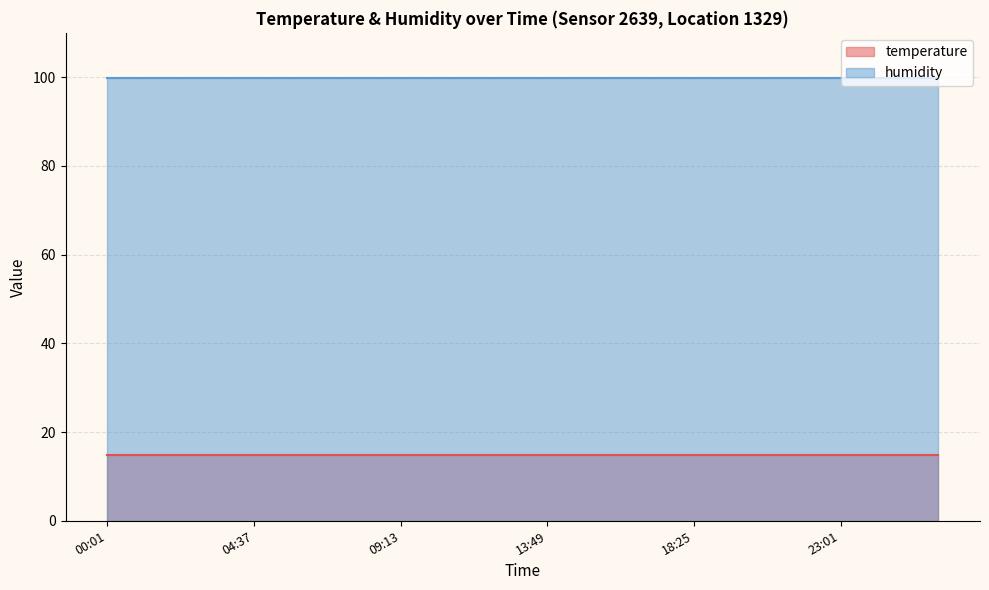

The value of humidity at 01:33 is 48.8. True or false?

False